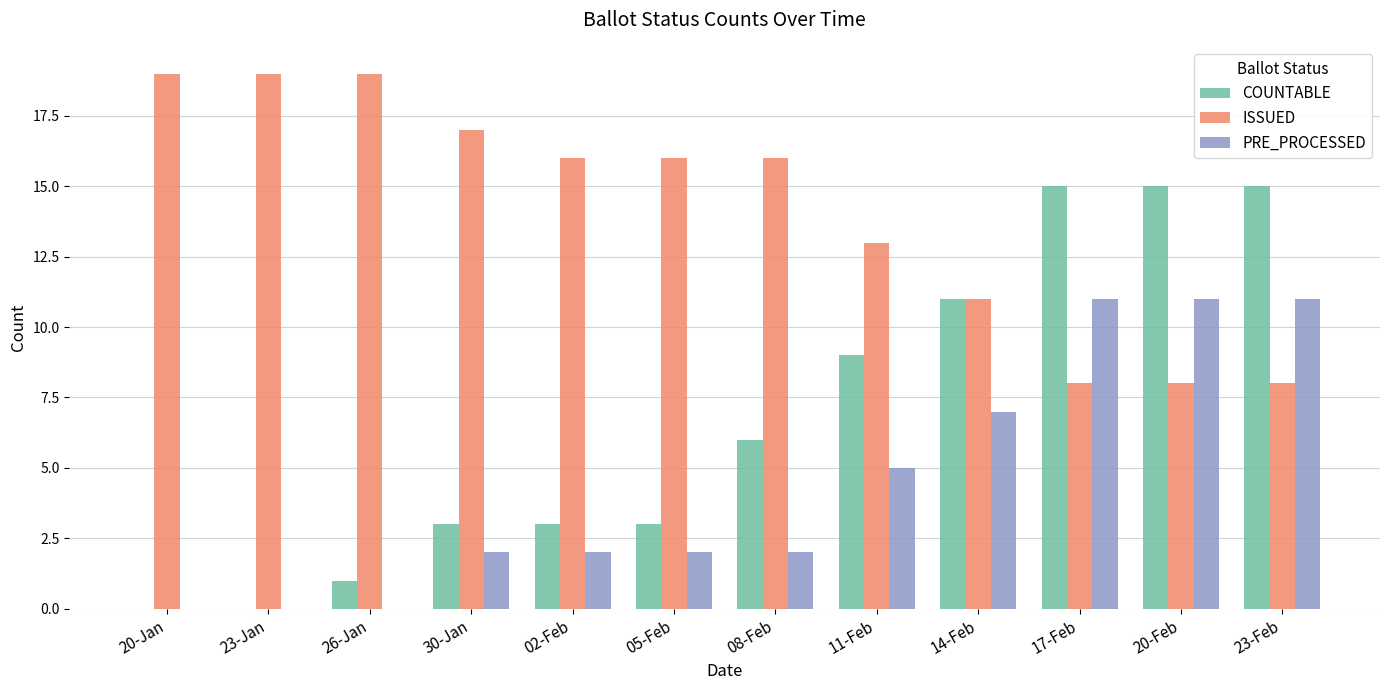

How many categories are shown in the chart?

12